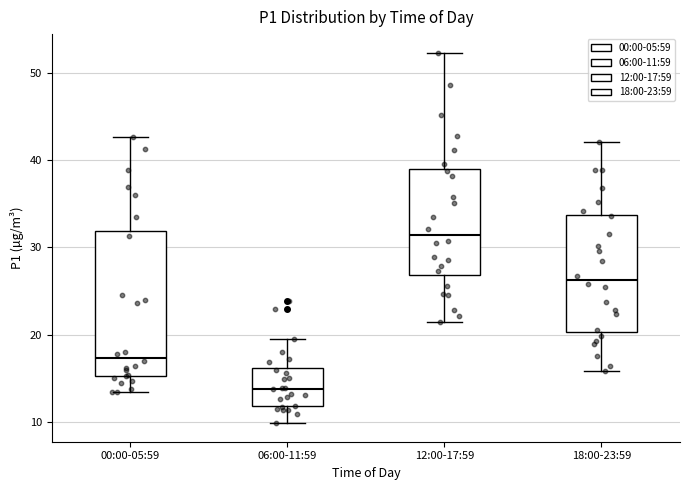

Reading left to right, transcribe this box plot: for each box, give where its median line is, the range the box spans, and where its two whiskers end, as read against the y-axis. The values are not printed on the chart, so give them approximately, as read against the axis.

00:00-05:59: median 17, box 15 to 32, whiskers 13 to 43
06:00-11:59: median 14, box 12 to 16, whiskers 10 to 19
12:00-17:59: median 31, box 27 to 39, whiskers 21 to 52
18:00-23:59: median 26, box 20 to 34, whiskers 16 to 42